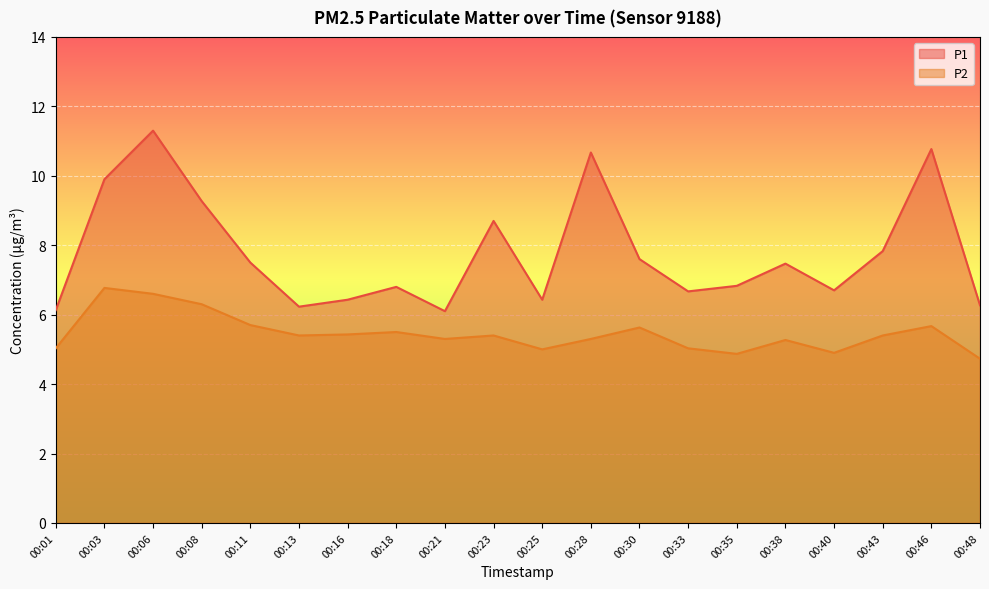

What are all the series names shown in the legend?

P1, P2